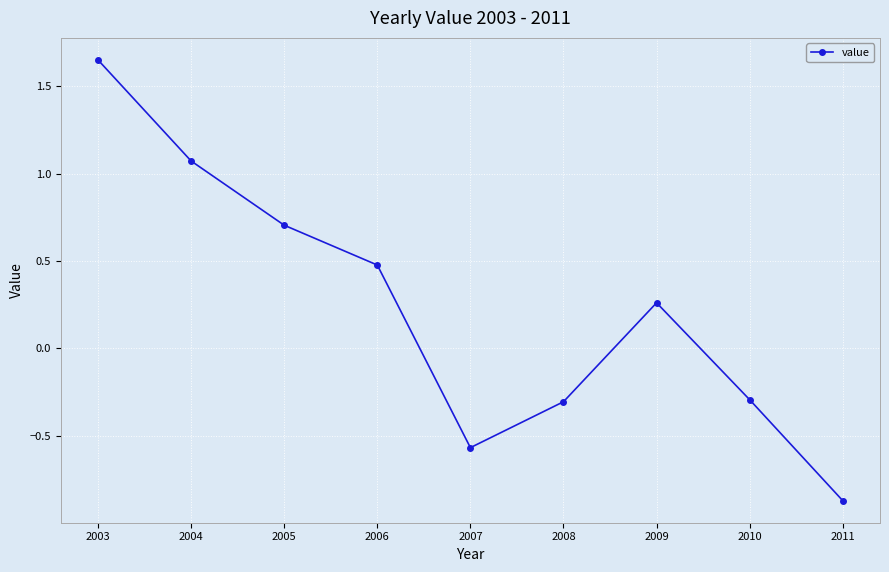

The chart shows a value of -0.4 at 2008. True or false?

False